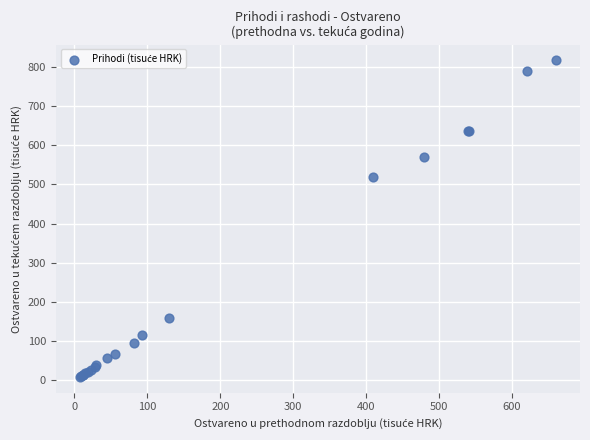

What Y value in the scatter plot is closest to 412?

520.0